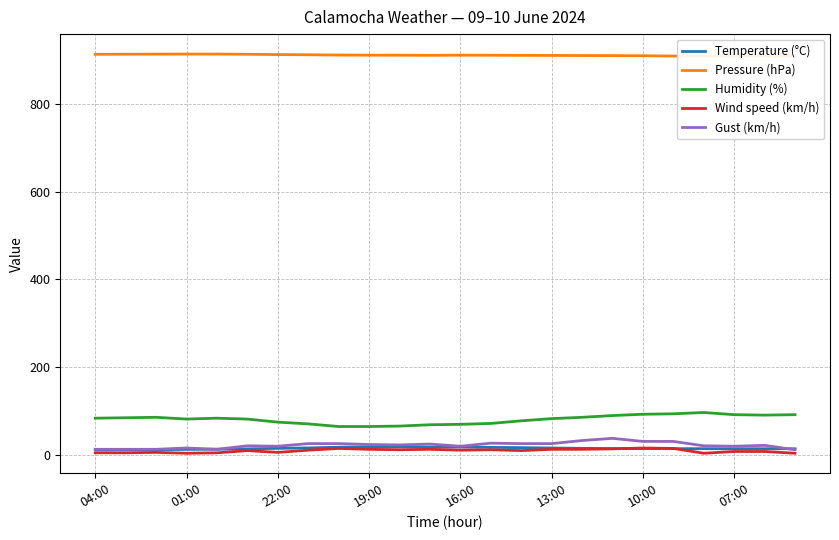

What is the average value of the Temperature (°C) series?

14.2